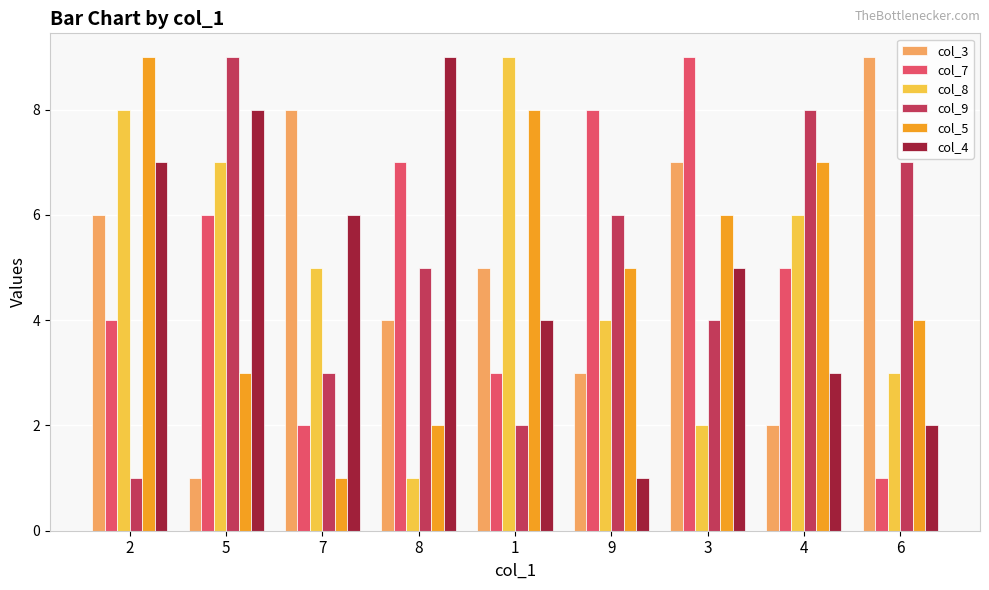

How many data points does each series have?

9